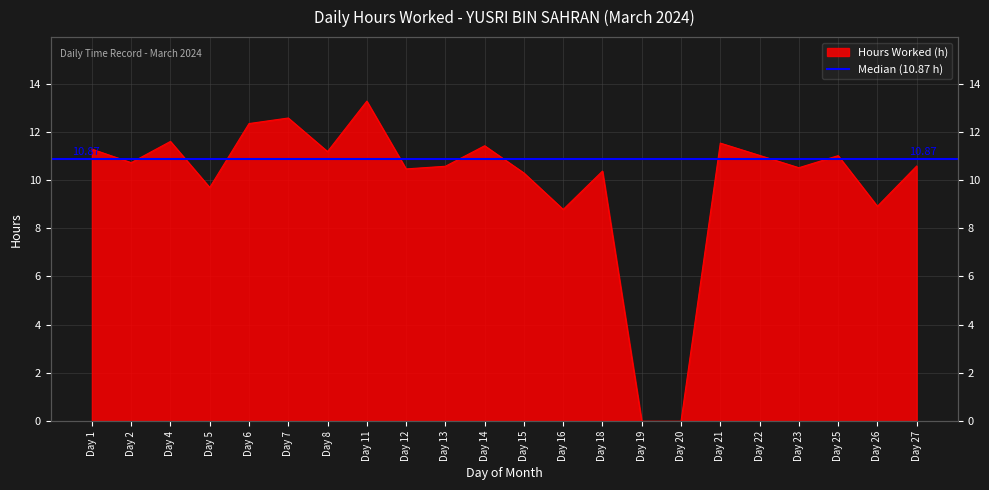

At which category does the data reach its first local valley?

Day 2